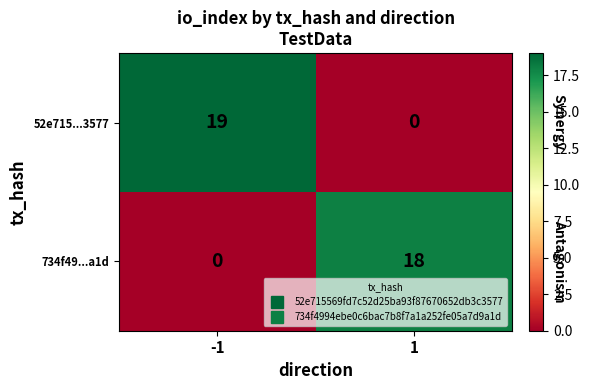

What is the difference between the maximum and minimum values in the 52e715...3577 series?

19